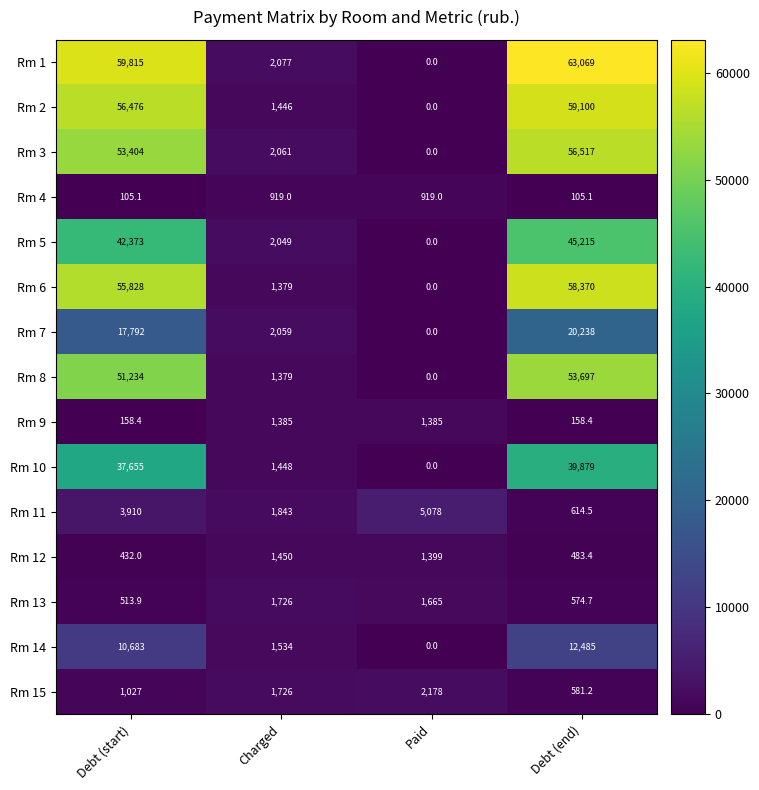

Which series has the largest total across all categories?

Rm 1